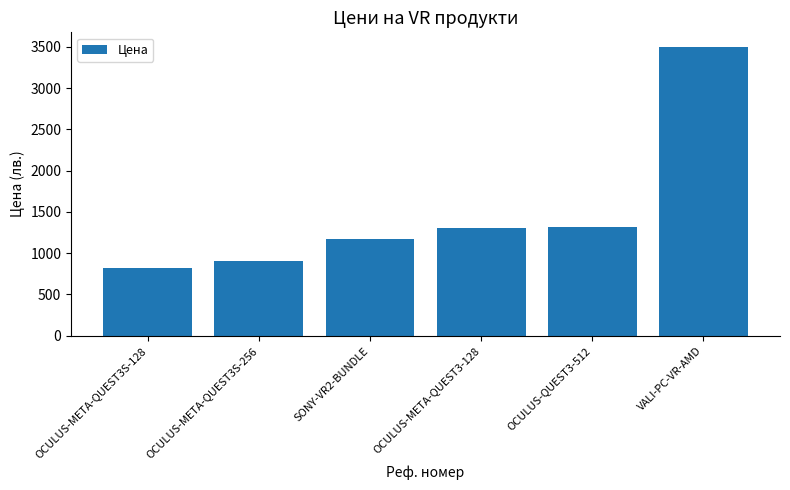

What is the change in value from OCULUS-META-QUEST3S-256 to OCULUS-QUEST3-512?

+408.2